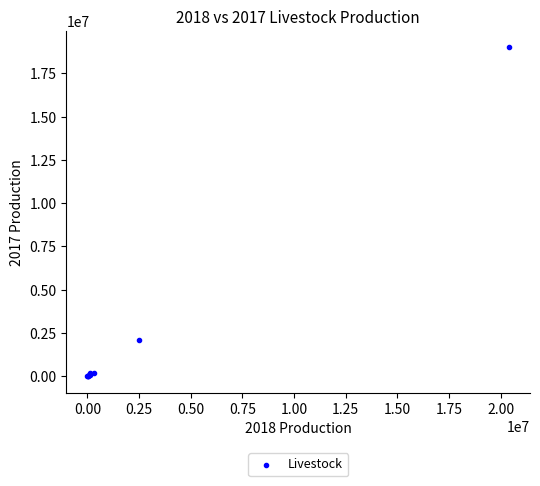

What Y value in the scatter plot is closest to 9505496?

2059374